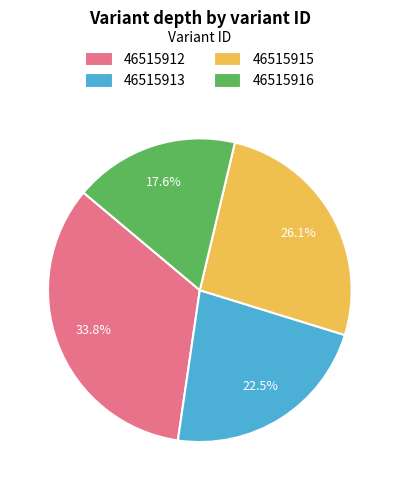

How much of the chart is everything except 46515915?

73.9%